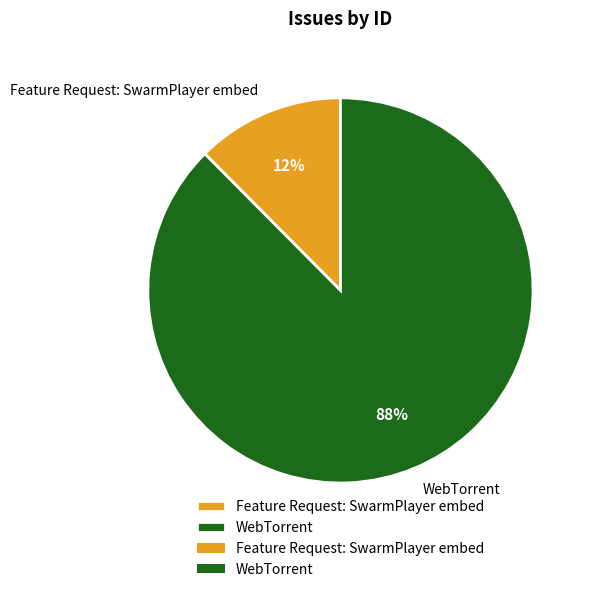

To the nearest percent, what is the average slice percentage?

50%